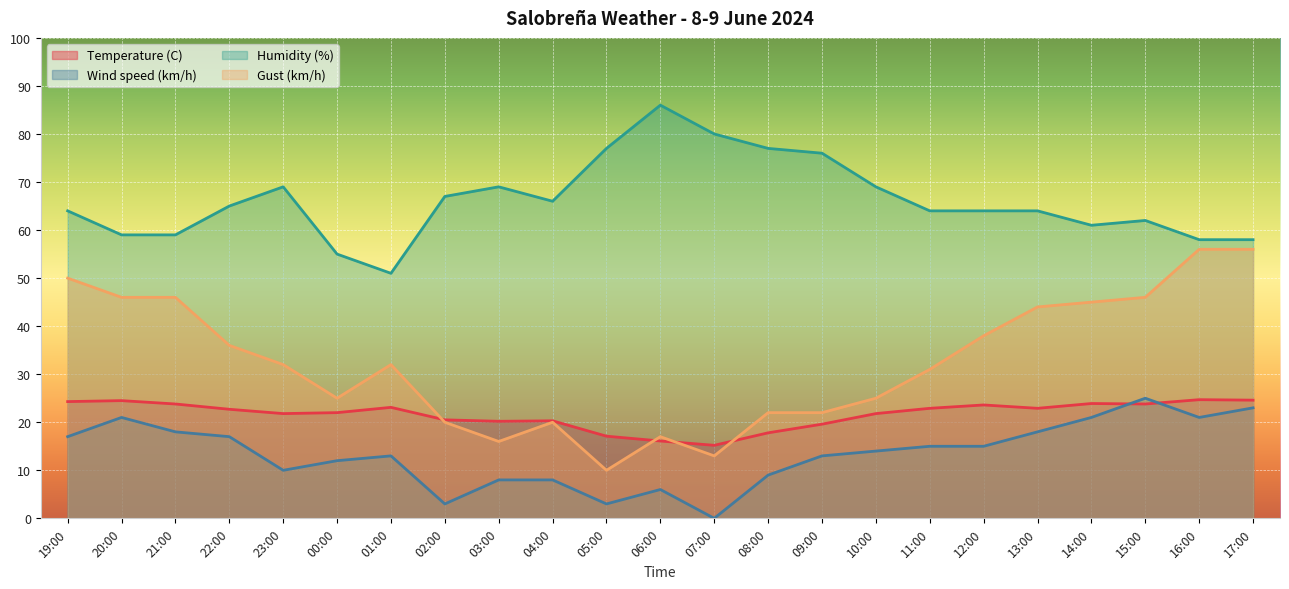

What position from the right is 22:00?

20